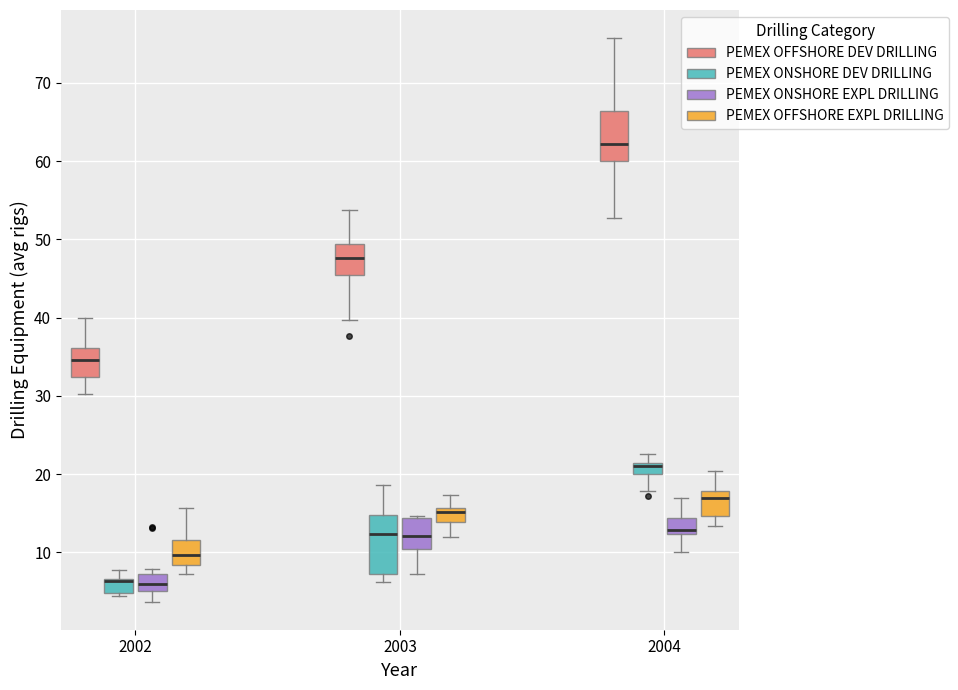

Where is the lower edge of the box for 2004 (PEMEX ONSHORE DEV DRILLING) on the y-axis? The values are not printed on the chart, so give them approximately, as read against the axis.

20